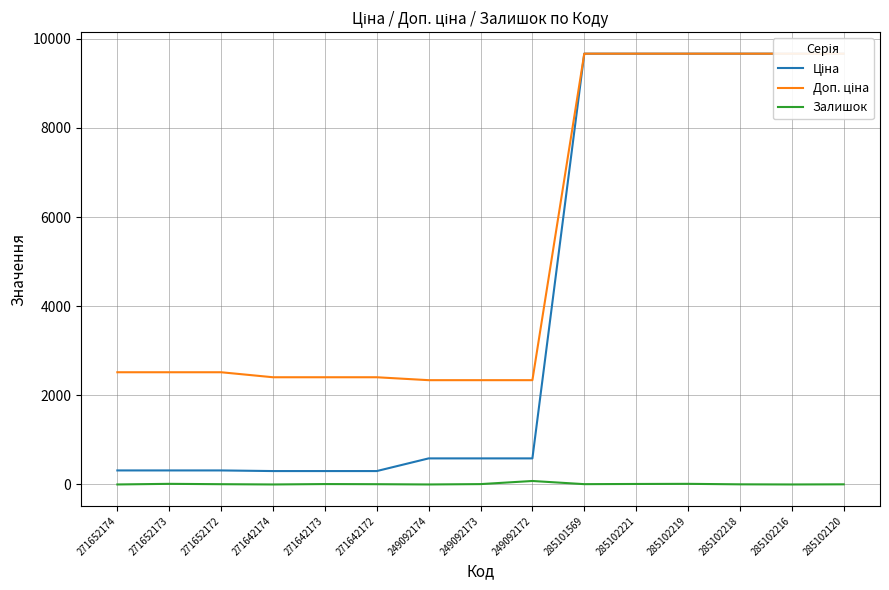

How many lines are shown in the chart?

3